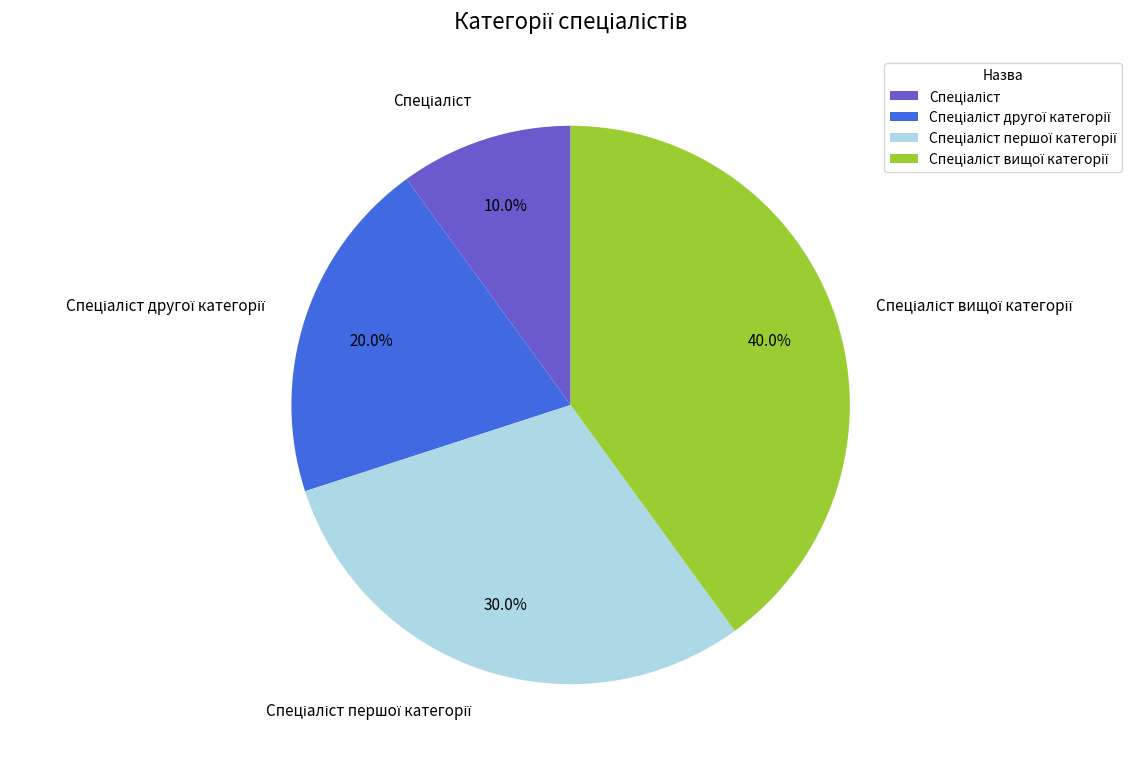

Count the number of slices in the pie.

4